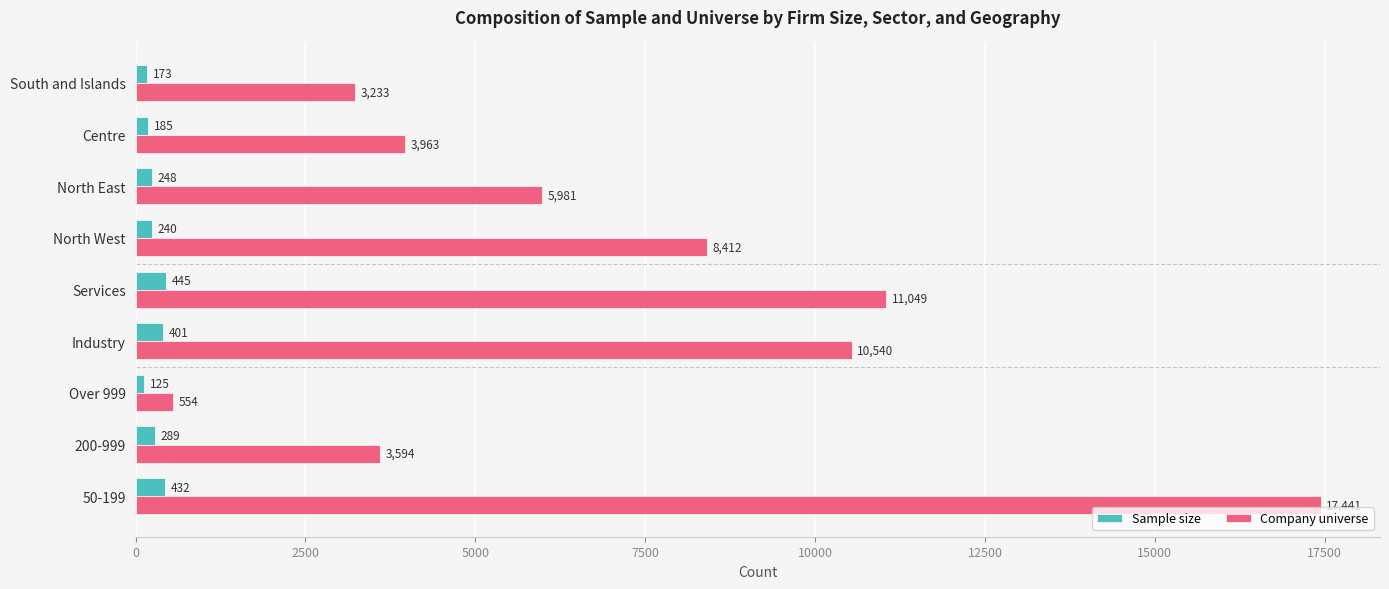

Is the value of Company universe at 200-999 greater than the value of Sample size at Industry?

Yes